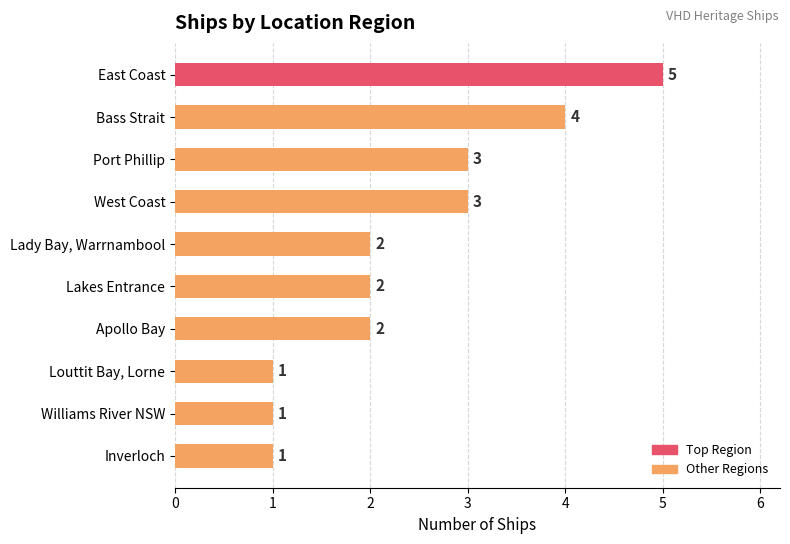

Reading top to bottom, transcribe all the data shown in this chart.

5	4	3	3	2	2	2	1	1	1